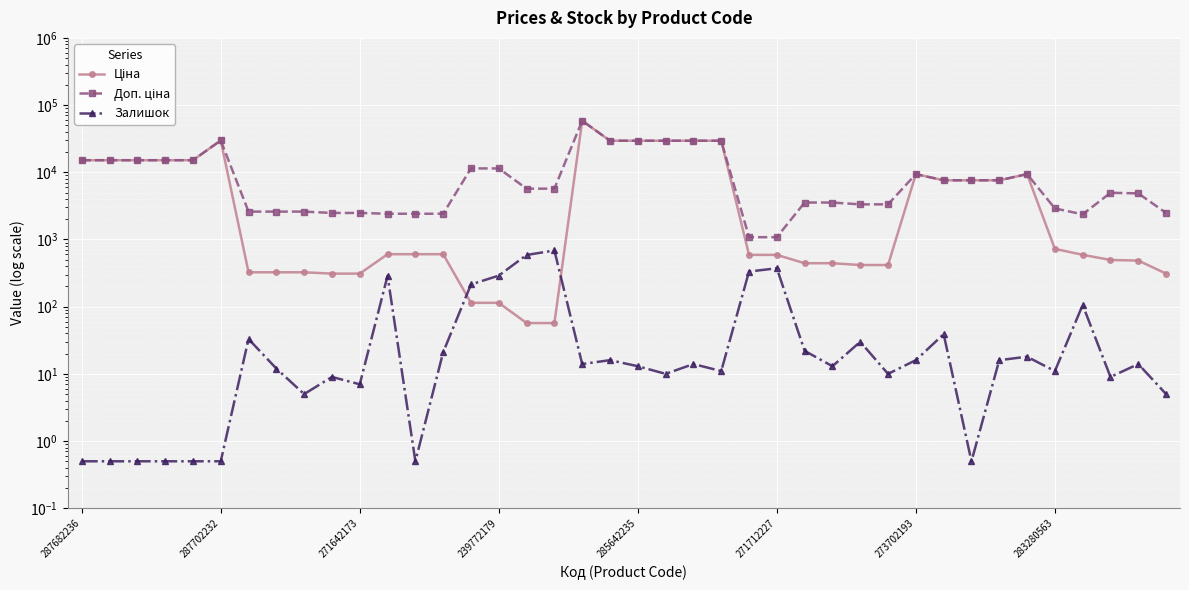

Is it true that Залишок equals 0.9 at 239772179?

False